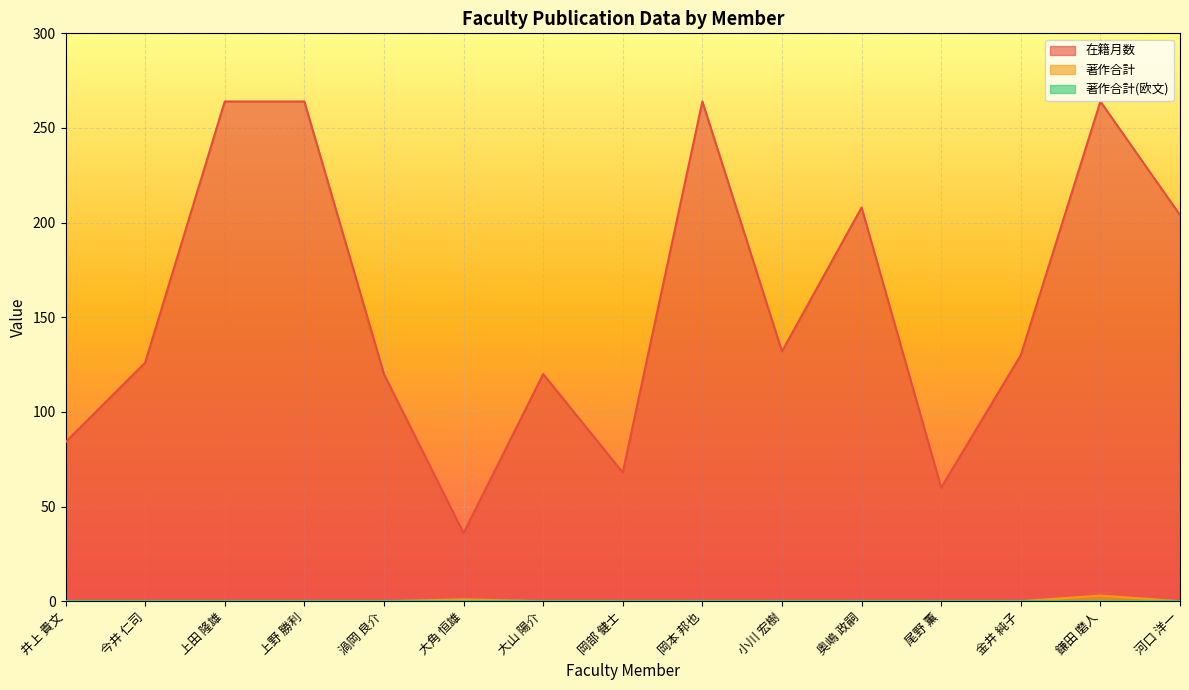

Is it true that 著作合計 equals -1 at 大山 陽介?

False